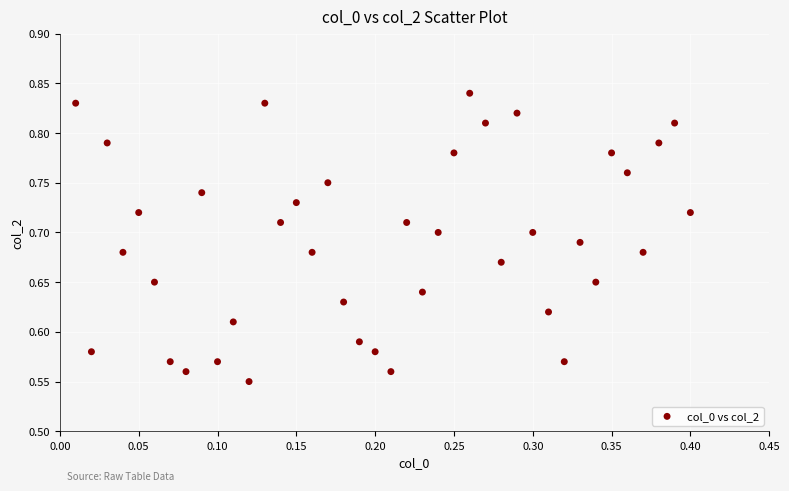

What is the range of Y values (max minus min)?

0.3